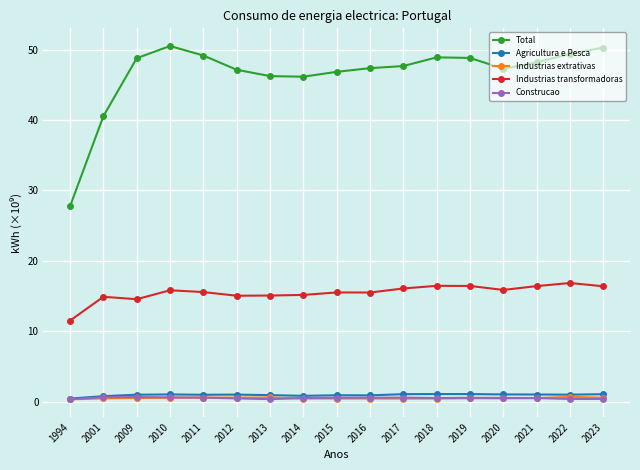

How many distinct data groups are displayed?

5